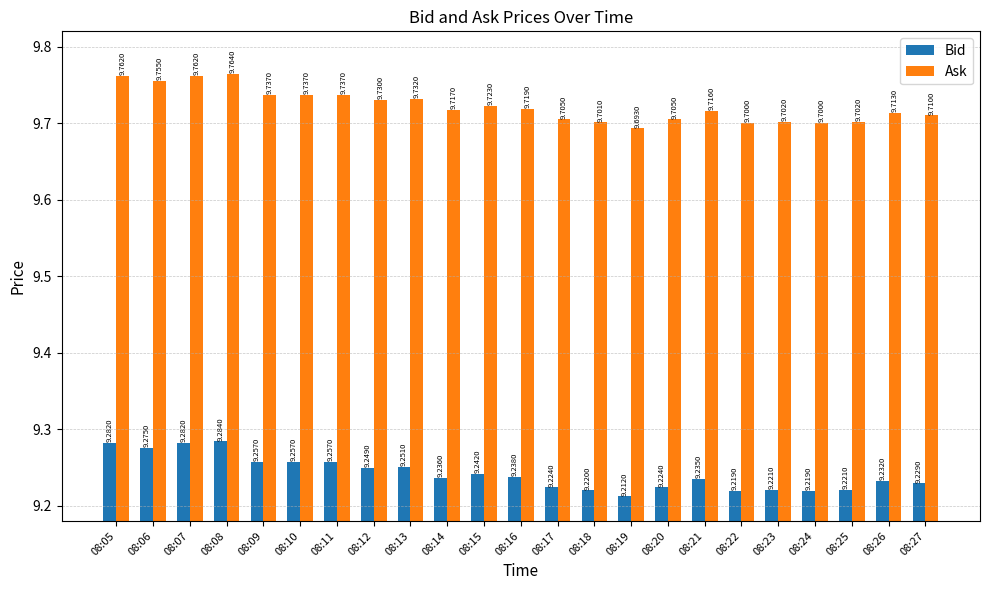

How many bars are there in each group?

2